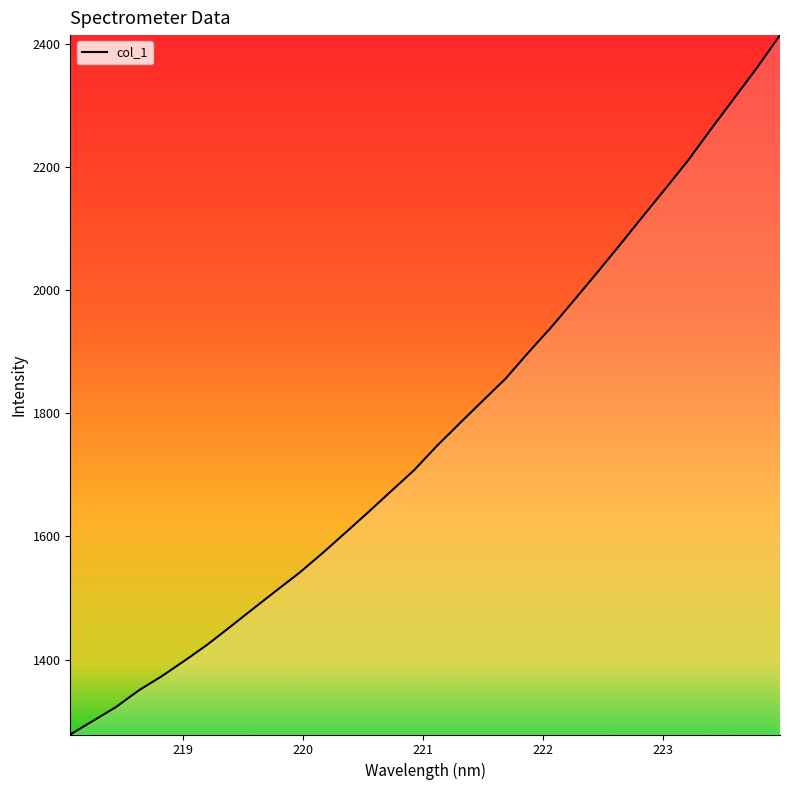

What is the minimum value shown in the chart?

1278.7